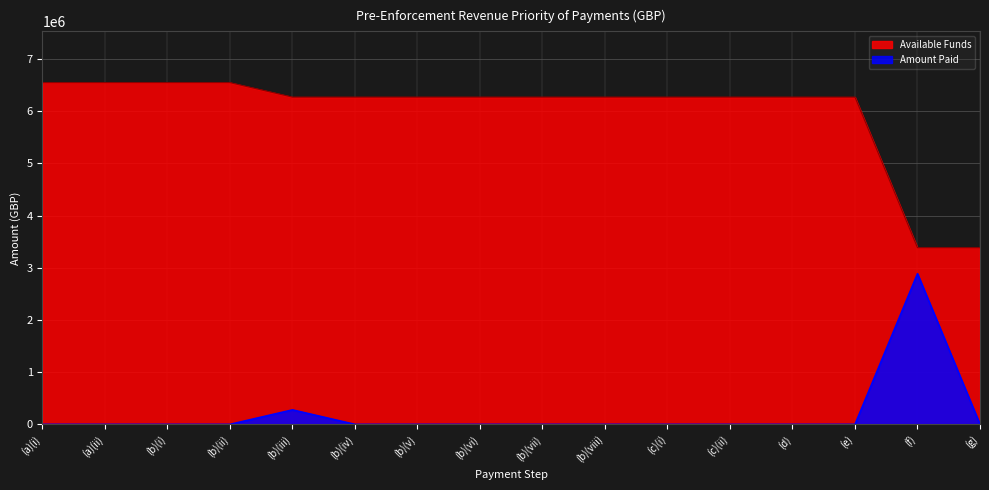

What is the sum of all Amount Paid values?

3164988.6